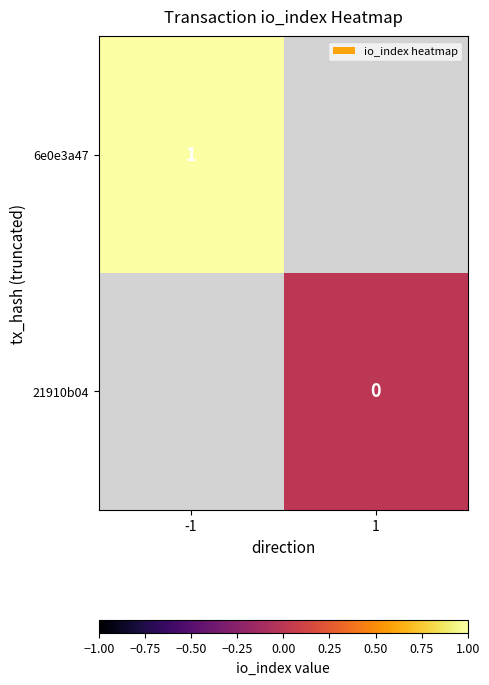

Is it true that 6e0e3a47 equals 1 at -1?

True